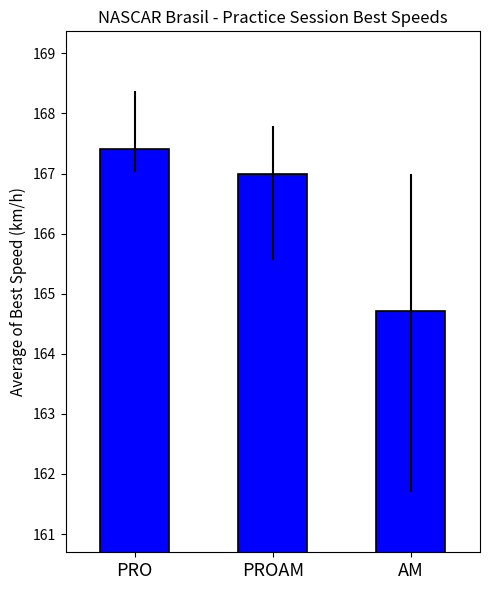

What is the greatest value displayed?

167.4